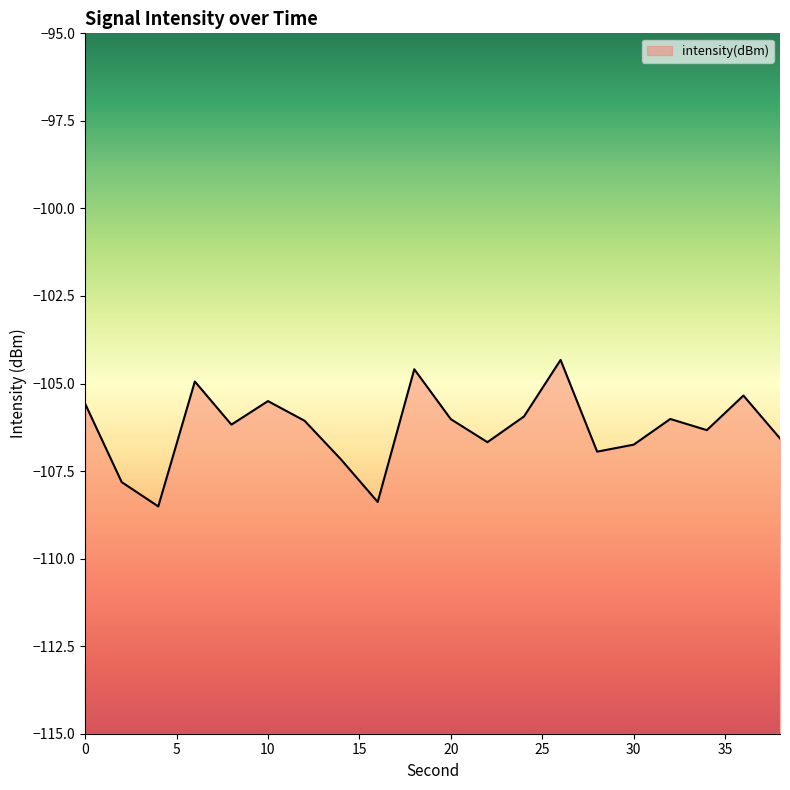

What is the value of the 10th point from the left?

-104.6